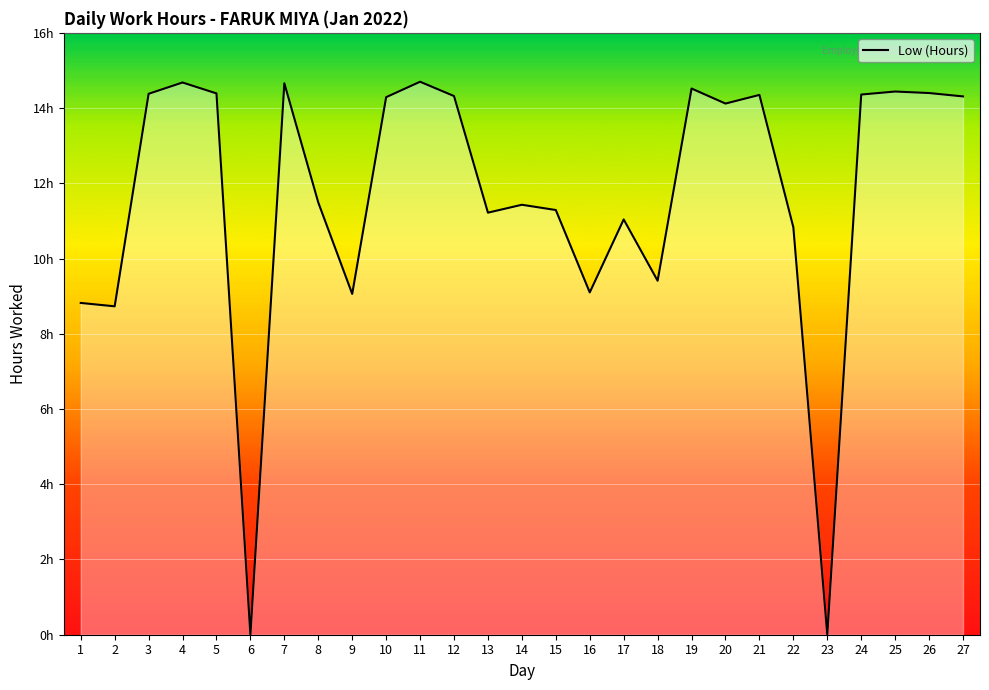

At which category does the chart reach its minimum across all series?

6